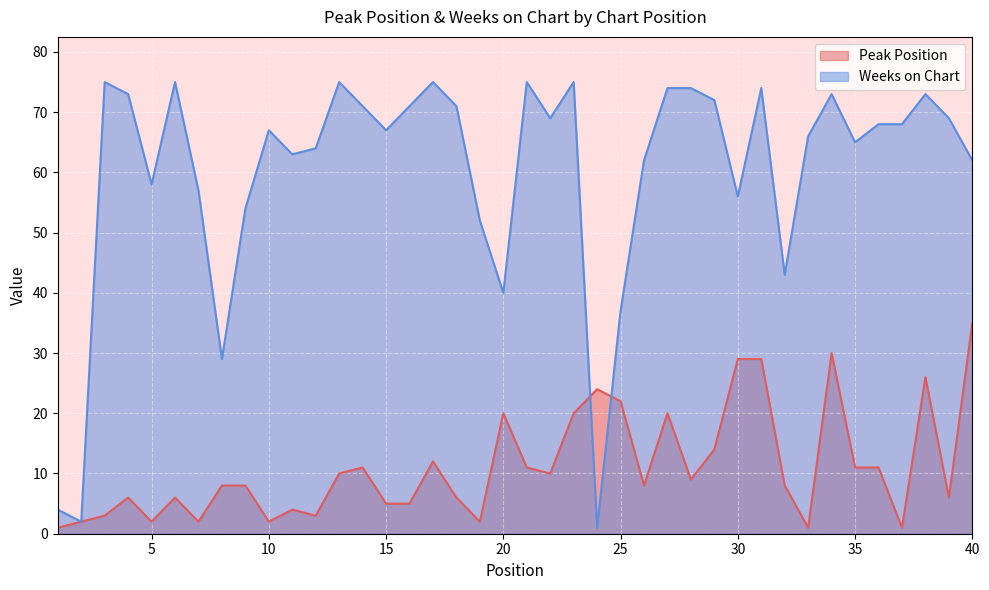

What is the sum of the Weeks on Chart values at 6 and 7?

132